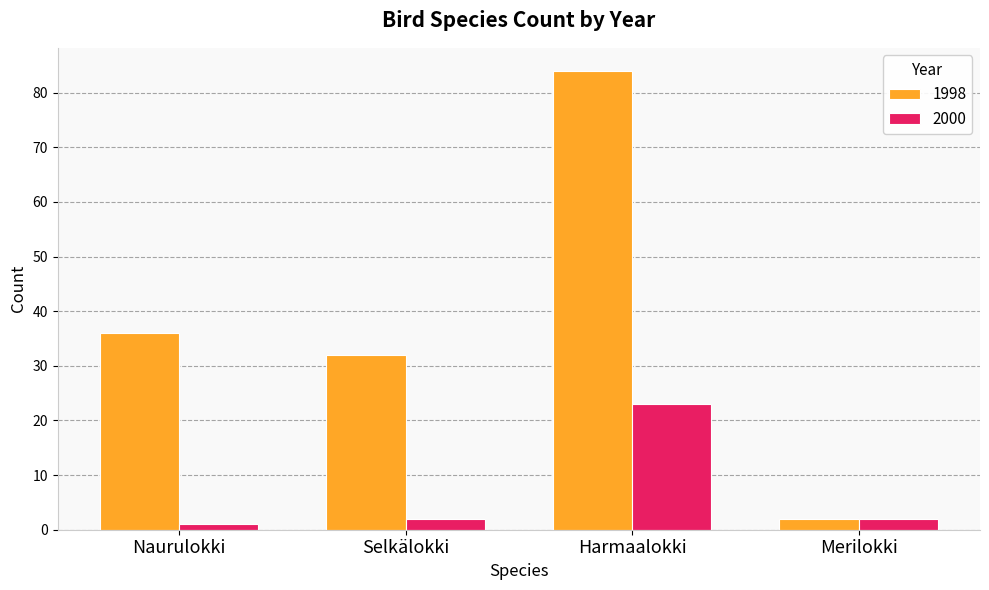

Reading left to right, what are all the values shown in this chart?

1998: Naurulokki=36	Selkälokki=32	Harmaalokki=84	Merilokki=2
2000: Naurulokki=1	Selkälokki=2	Harmaalokki=23	Merilokki=2